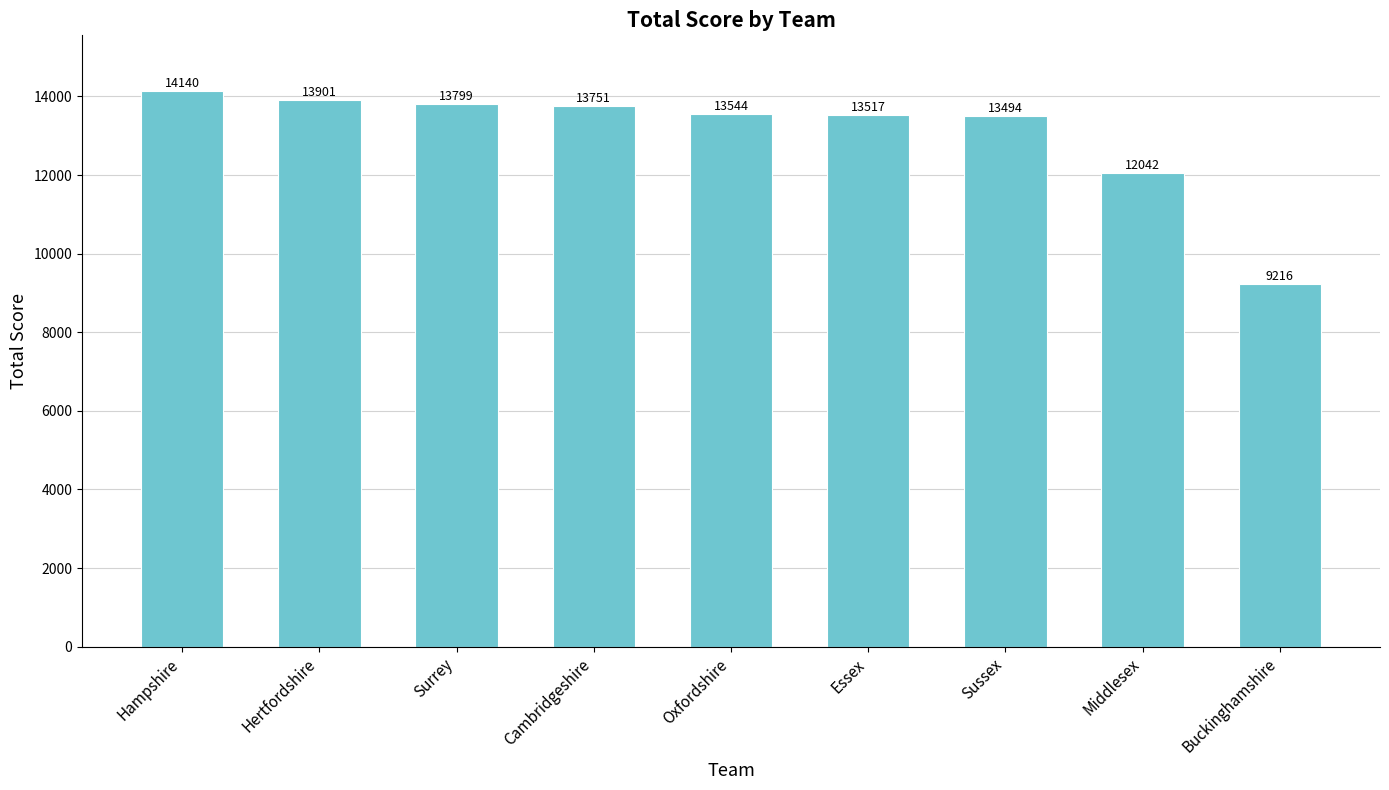

What is the value of the 2nd bar from the left?

13901